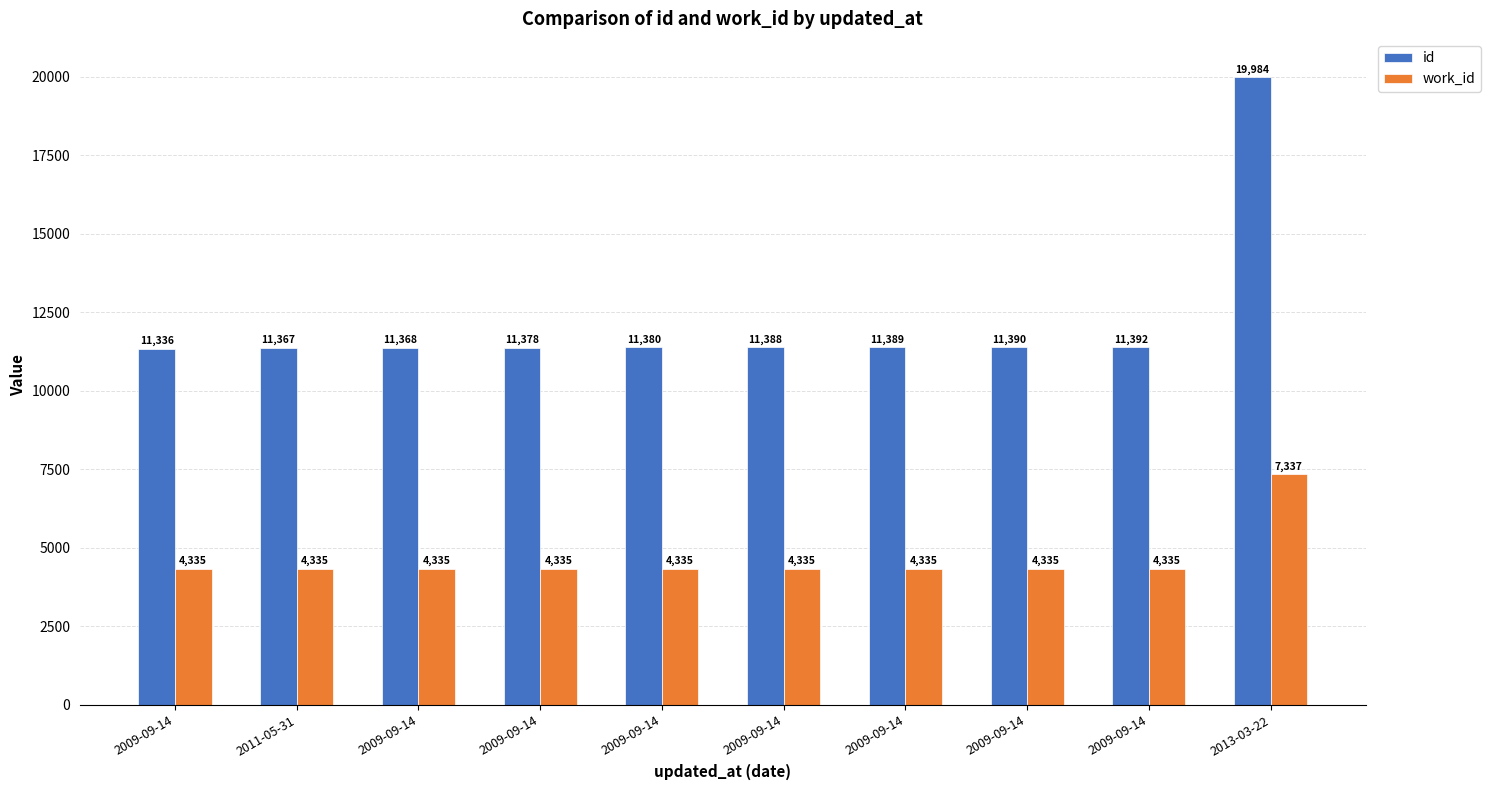

What is the spread (max minus min) of values at 2009-09-14?

7001